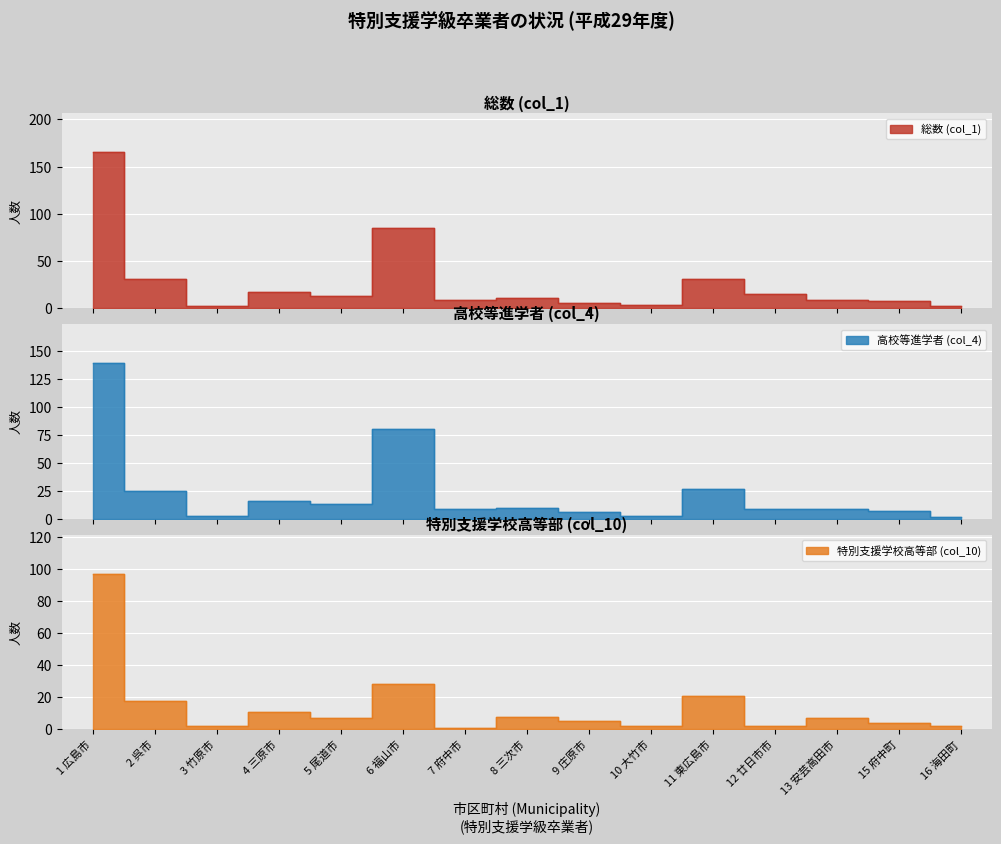

What position from the left is 8 三次市?

8